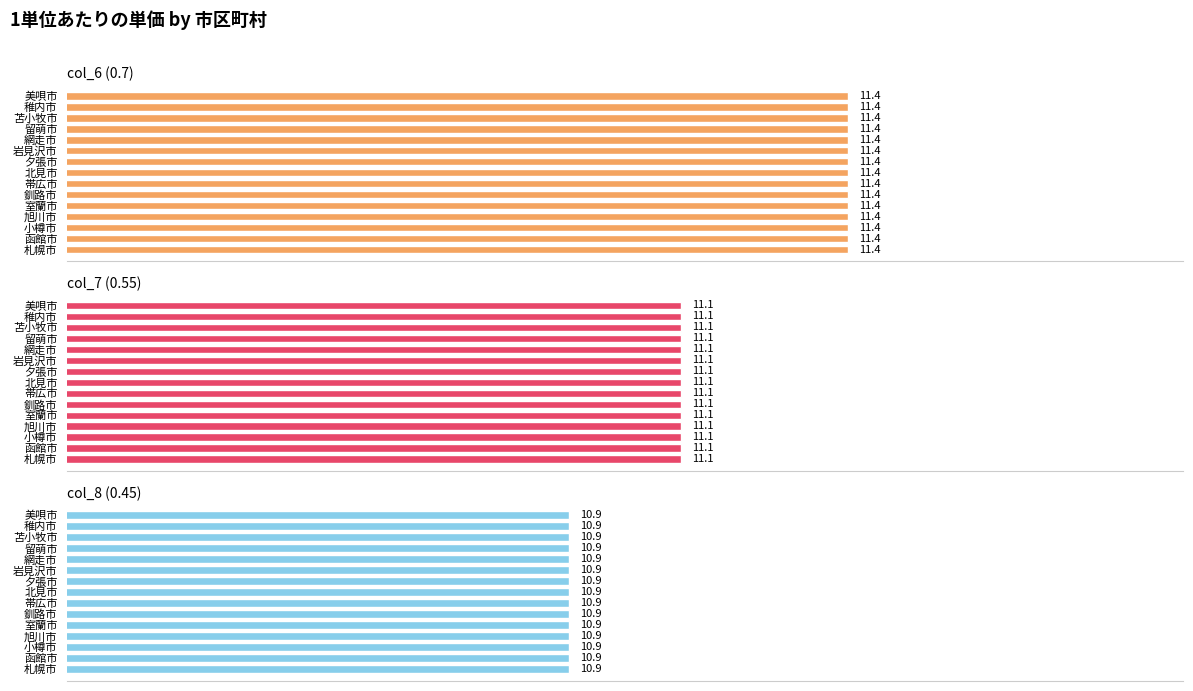

At how many categories does at least one series exceed 11?

15